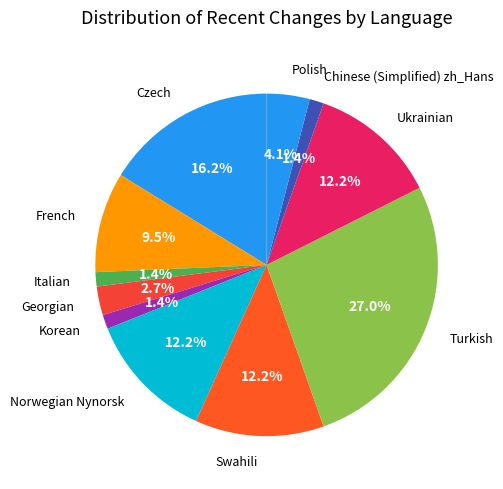

Which category has the biggest portion of the pie?

Turkish